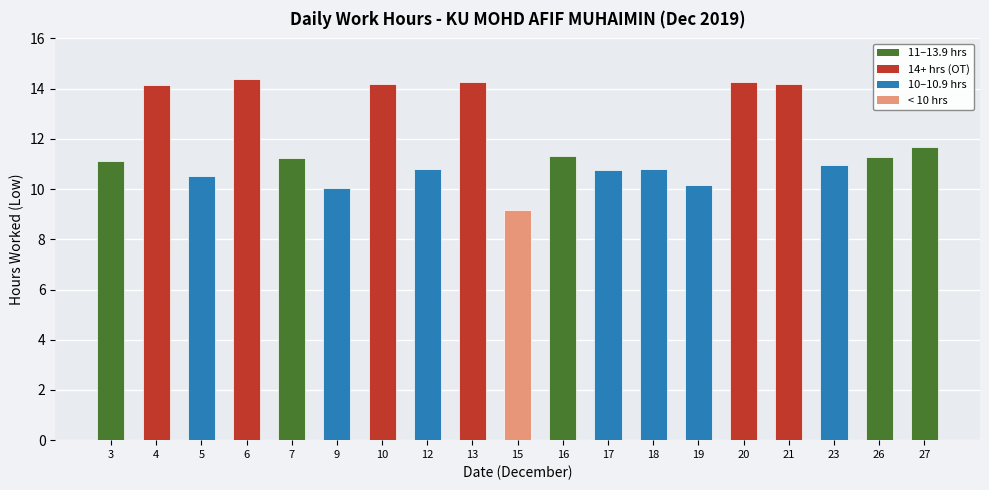

True or false: the data shows 10.5 at 5.

True